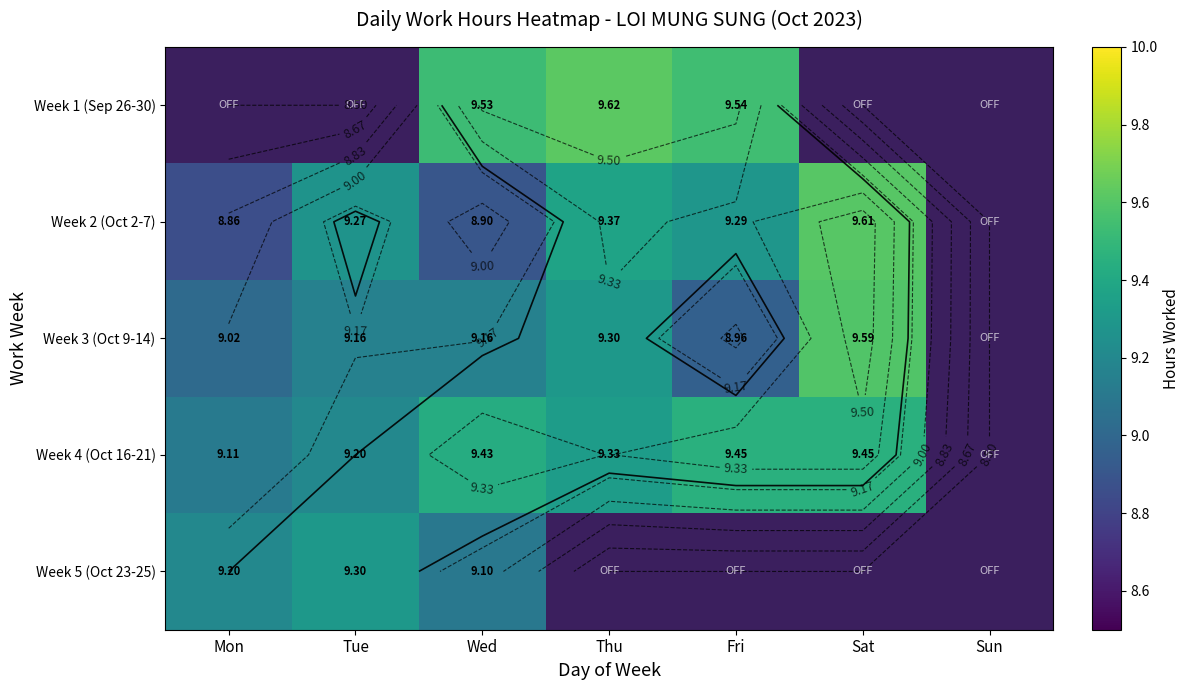

What is the greatest value displayed?

9.6